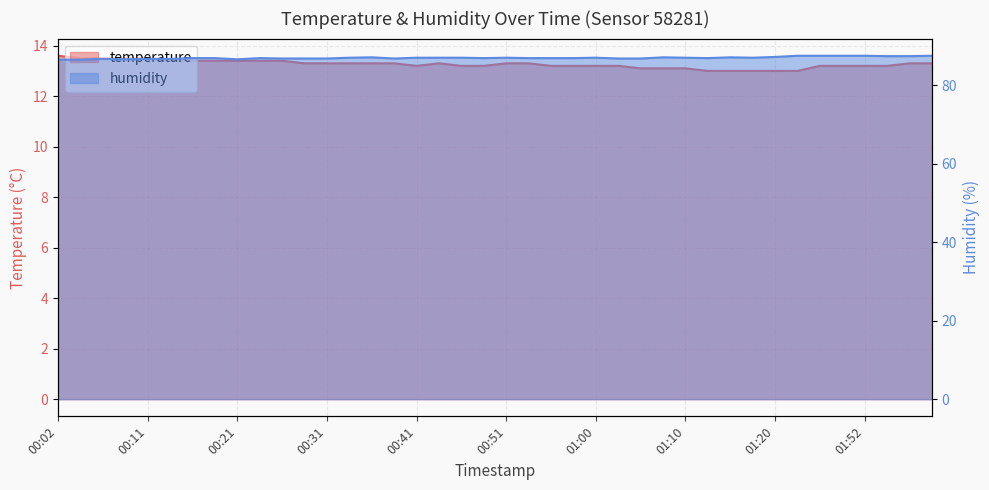

Between 00:26 and 00:24, which is larger?

00:26